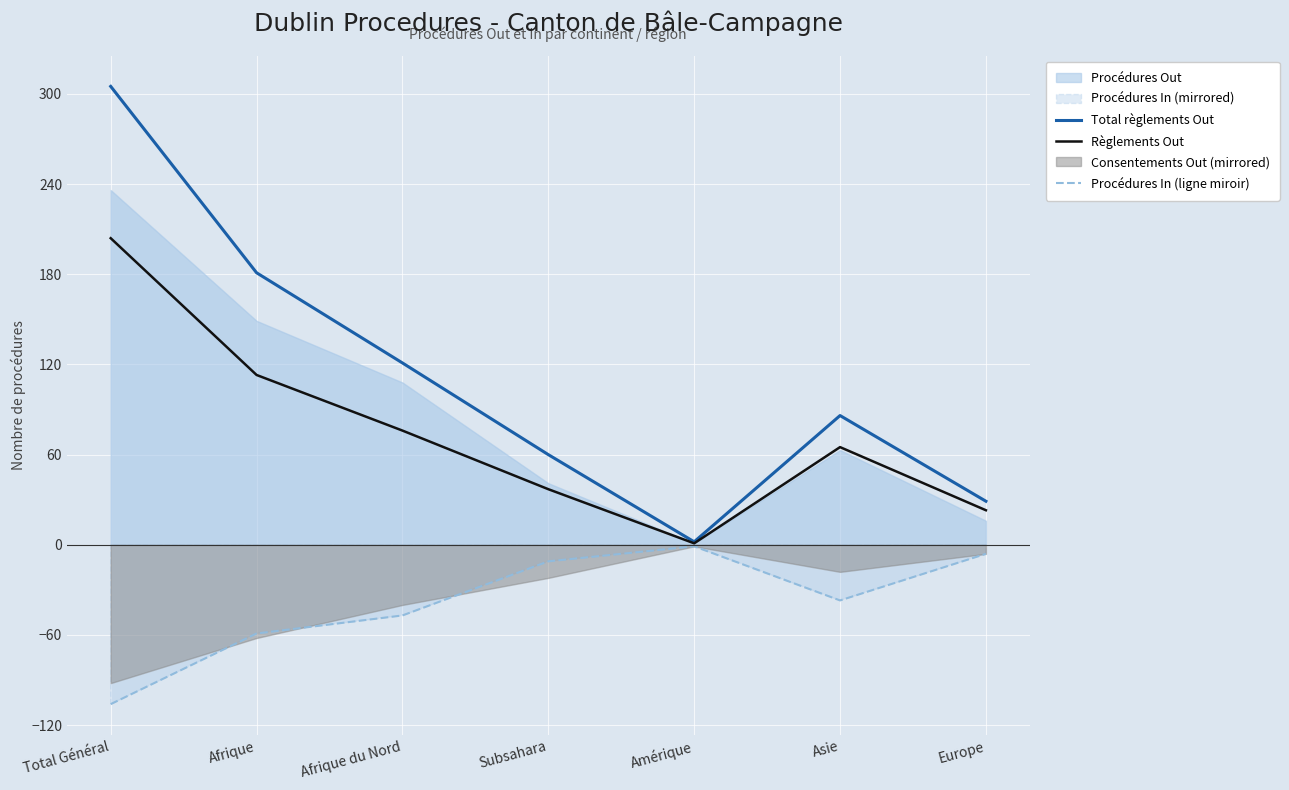

True or false: Procédures In (ligne miroir) has a value of -1 at Amérique.

False